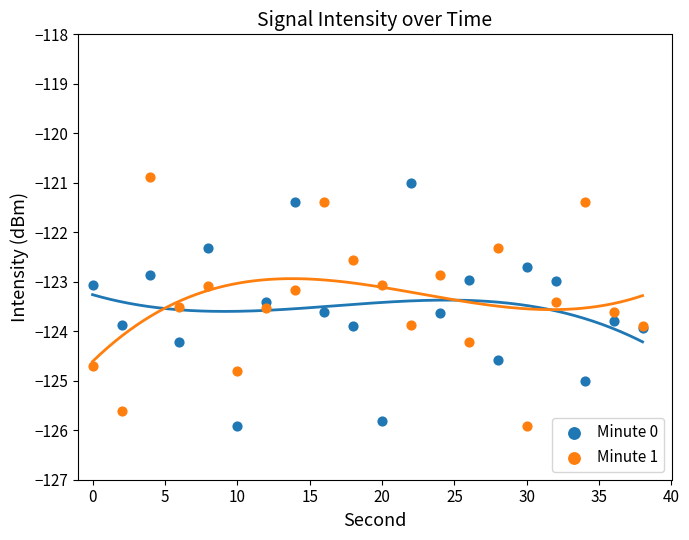

What is the X range (max minus min) for the scatter plot?

38.0